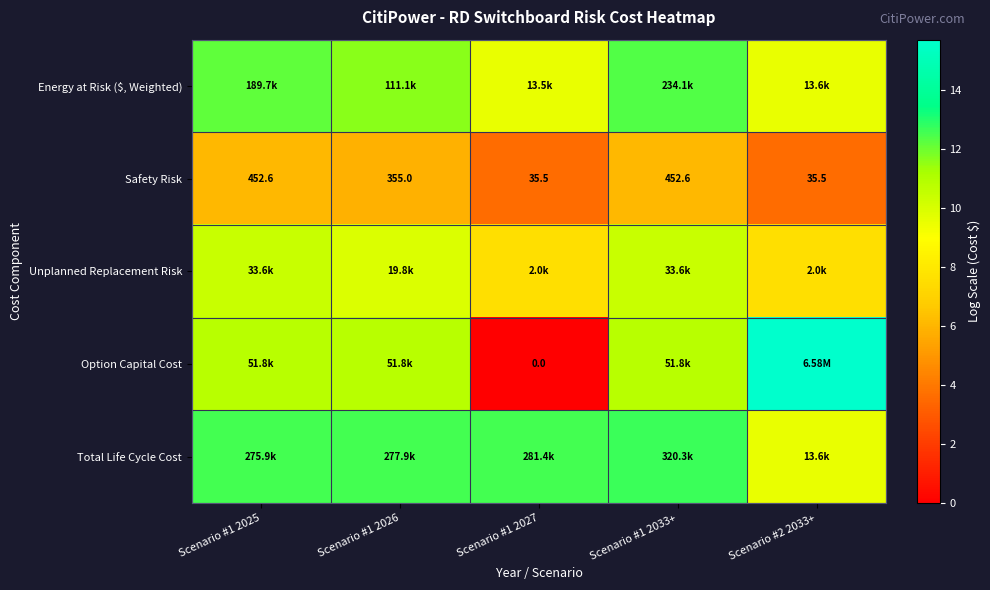

At Scenario #1 2025, list the series in order from smallest to largest.

Safety Risk, Unplanned Replacement Risk, Option Capital Cost, Energy at Risk ($, Weighted), Total Life Cycle Cost